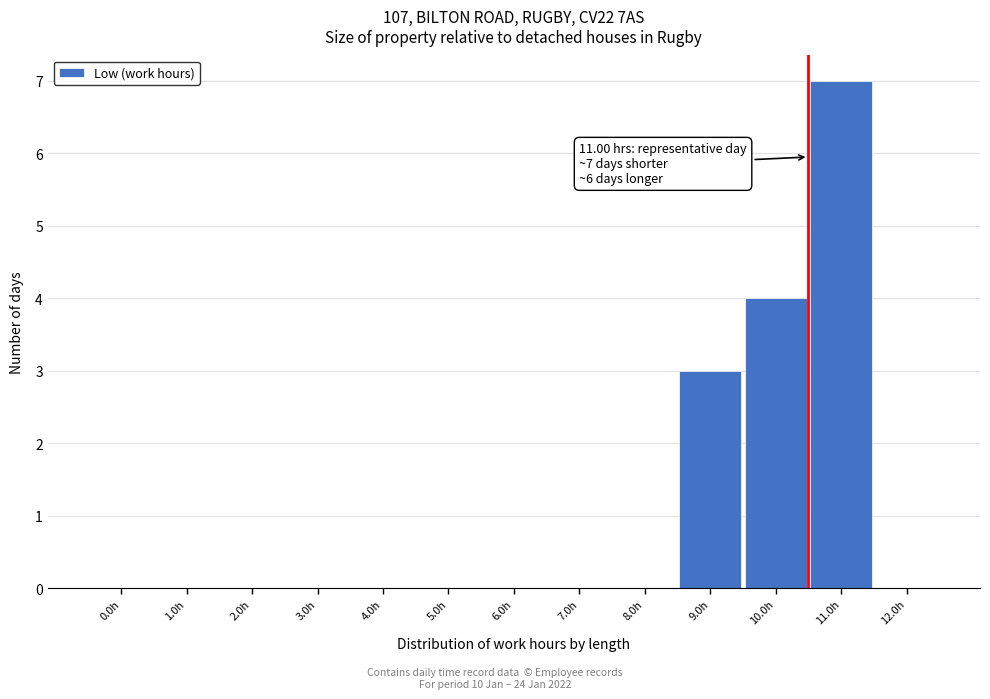

Reading left to right, extract all data points from this chart.

0.0h=0	1.0h=0	2.0h=0	3.0h=0	4.0h=0	5.0h=0	6.0h=0	7.0h=0	8.0h=0	9.0h=3	10.0h=4	11.0h=7	12.0h=0